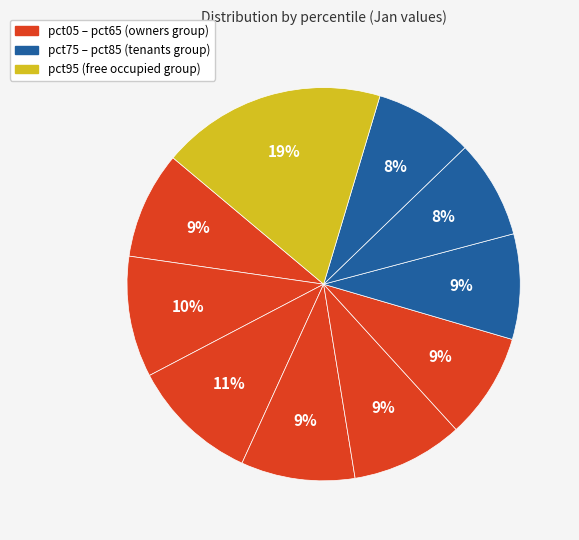

Which category has the biggest portion of the pie?

pct95